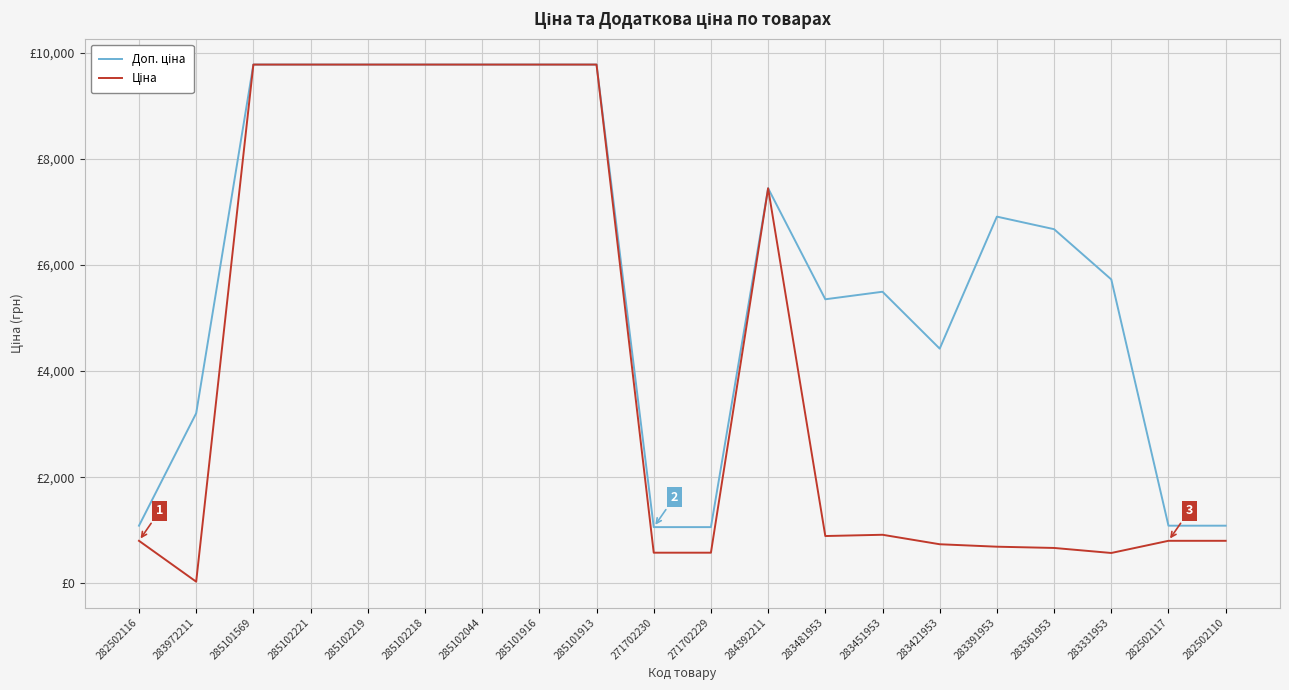

Is the value of Доп. ціна at 283972211 greater than the value of Ціна at 283391953?

Yes